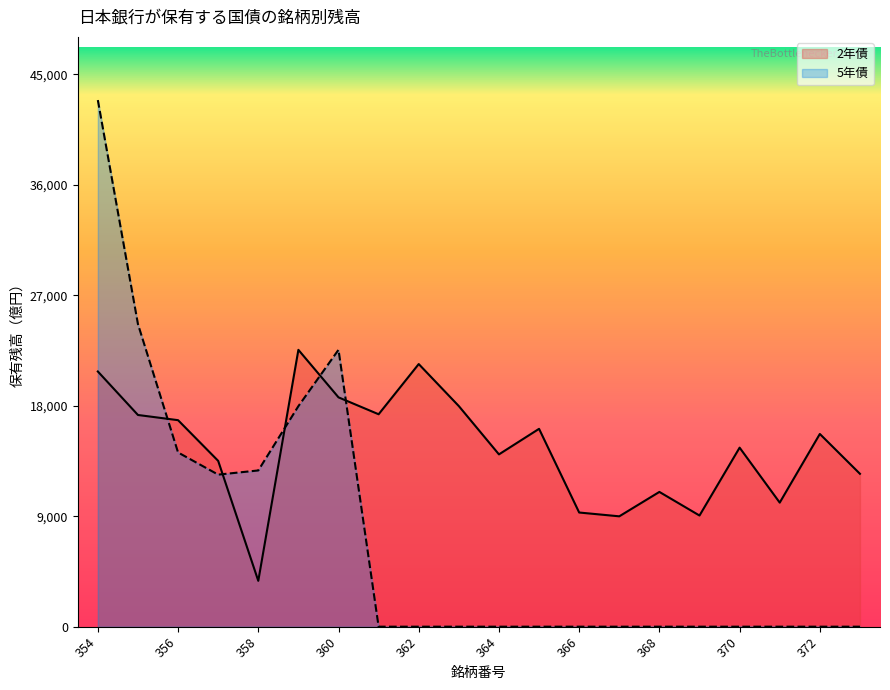

How many distinct data groups are displayed?

2